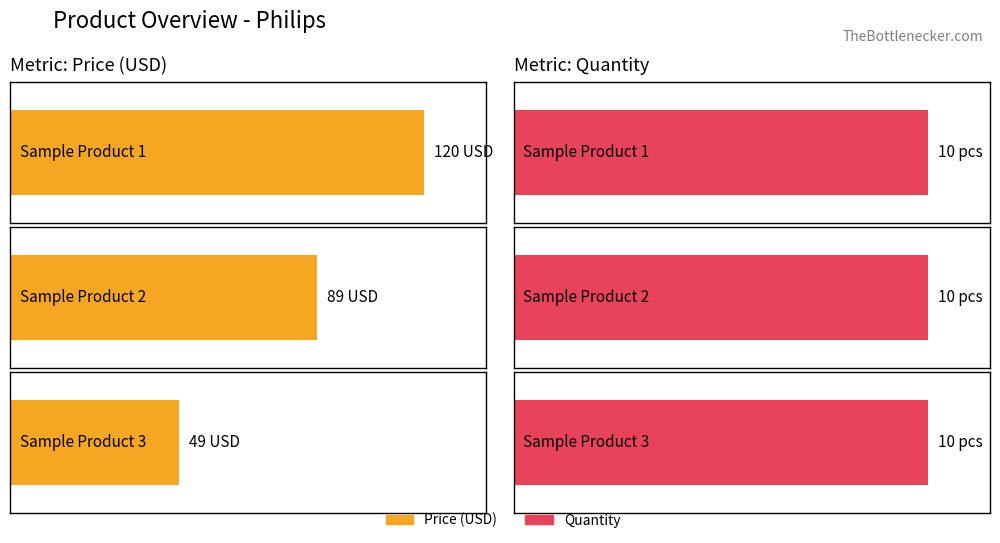

How many bars are there in total?

6